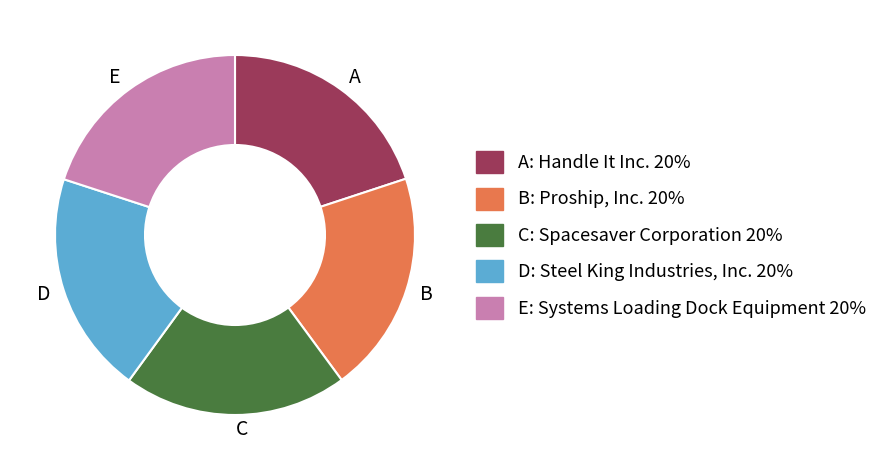

Approximately how many times larger is the value at C compared to B?

1.0